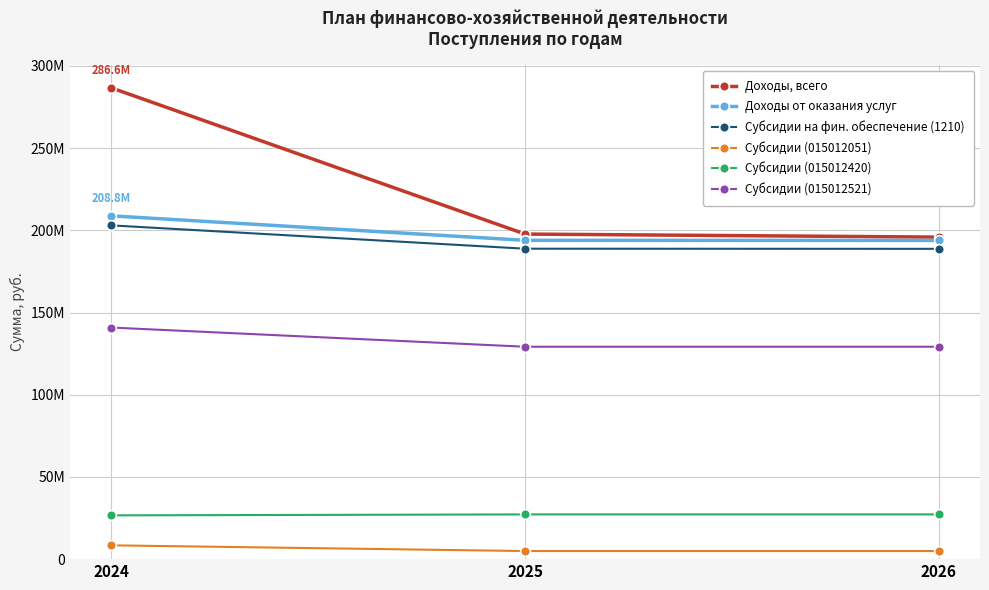

What is the total value across all series at 2024?

874326092.7